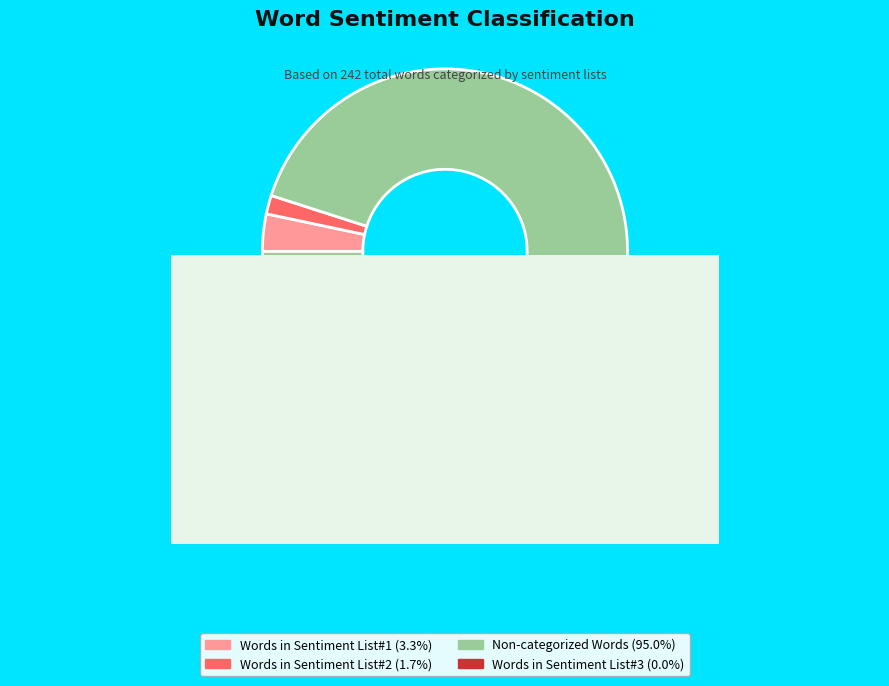

Combined, what portion of the pie is Non-categorized Words and Words in Sentiment List#3?

95.0%